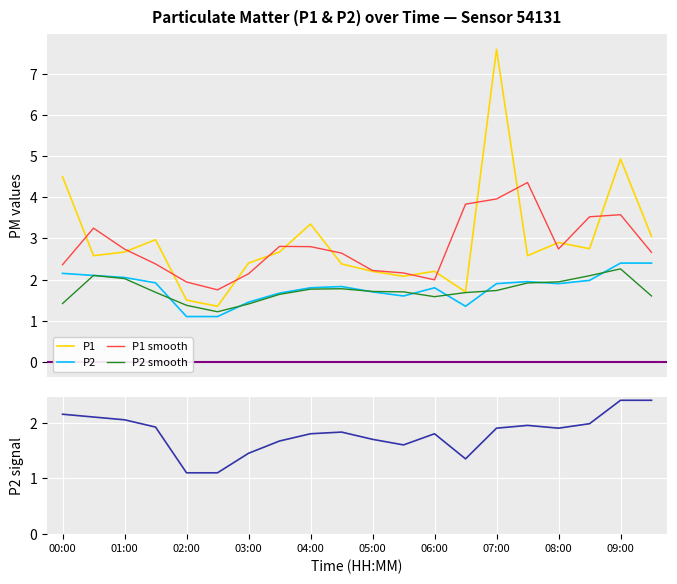

Which series changed the most between 01:00 and 14?

P1